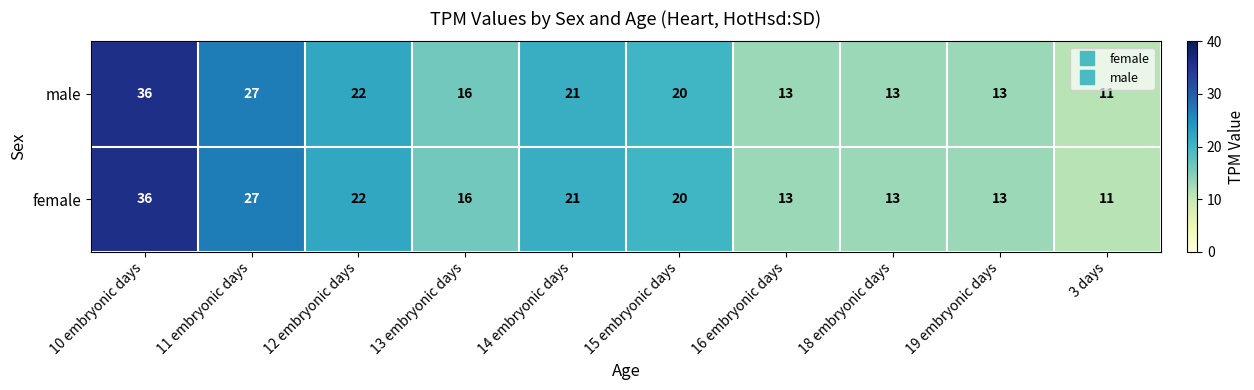

How many data points does each series have?

10